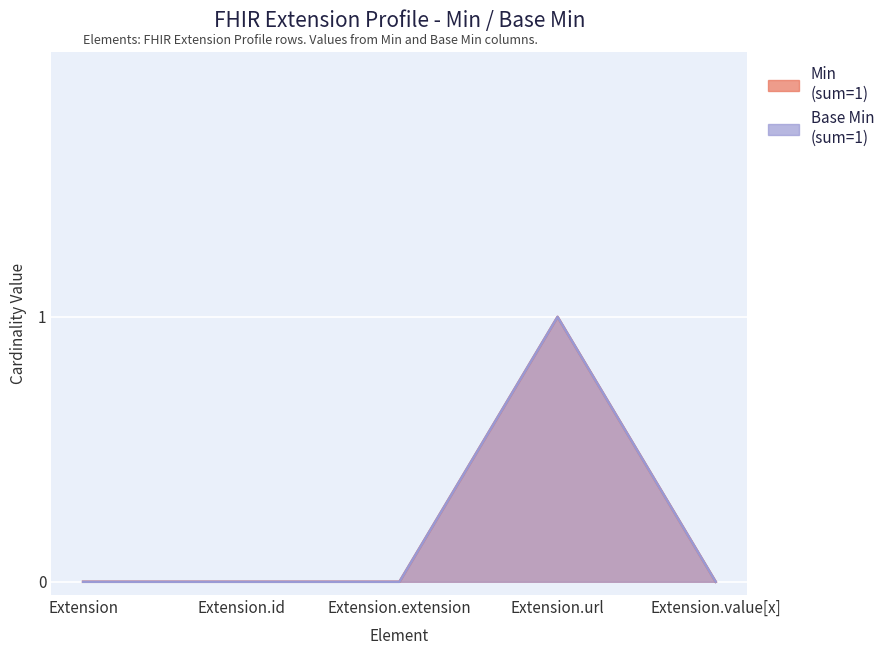

The value of Min at Extension.url is 0. True or false?

False